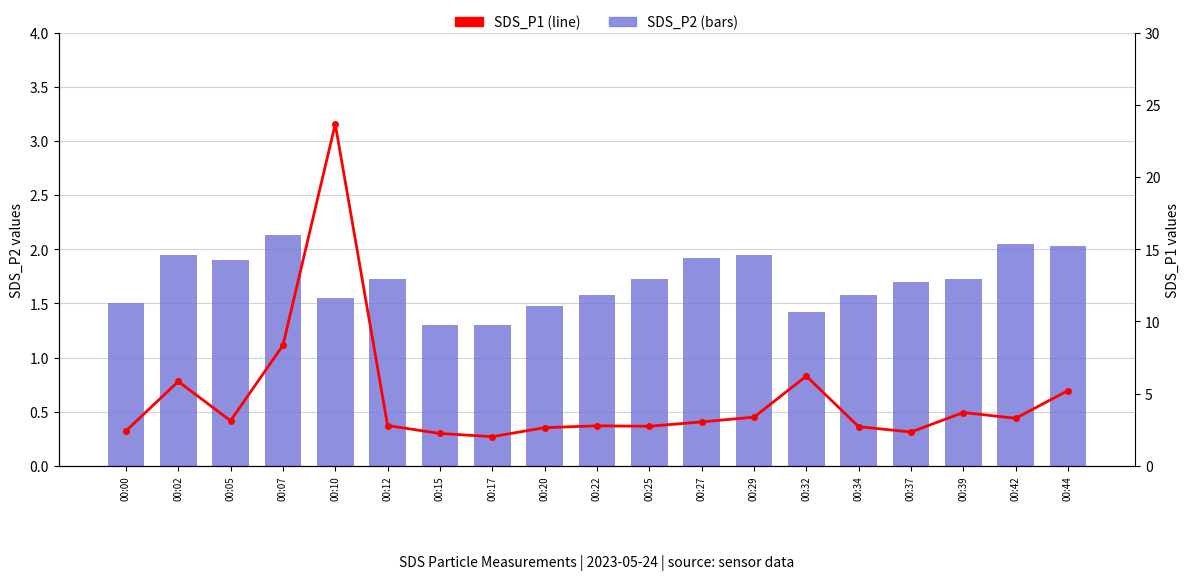

The SDS_P1 series shows 1.3 at 00:34. True or false?

False